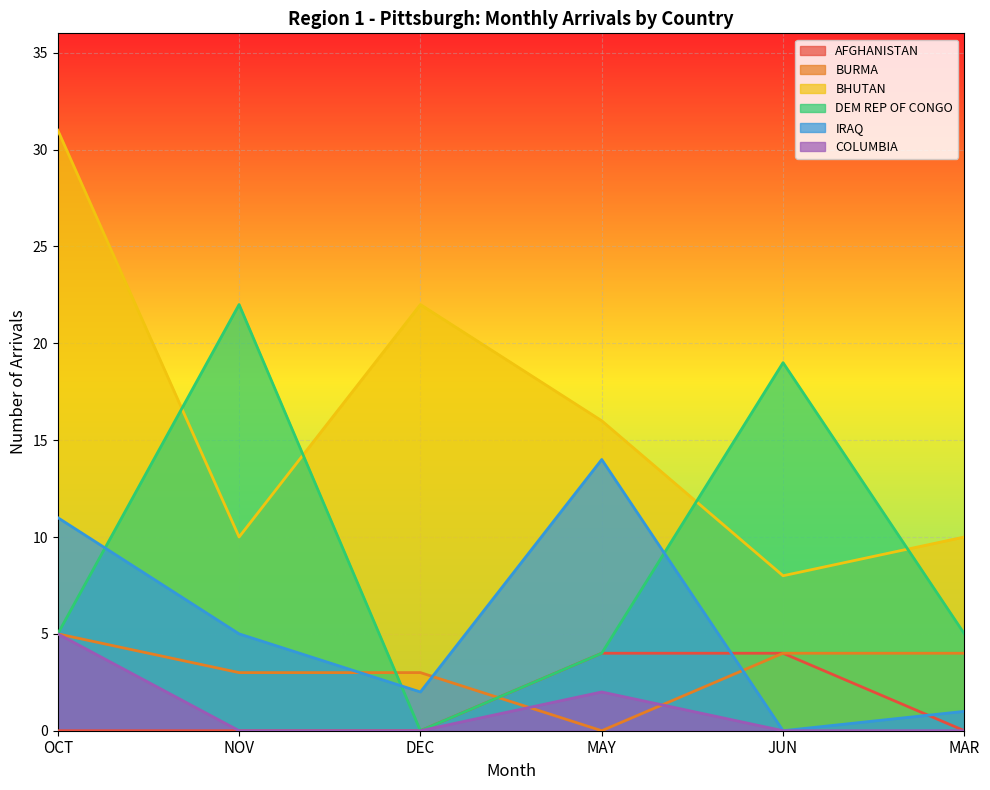

Which series changed the most between JUN and MAR?

DEM REP OF CONGO